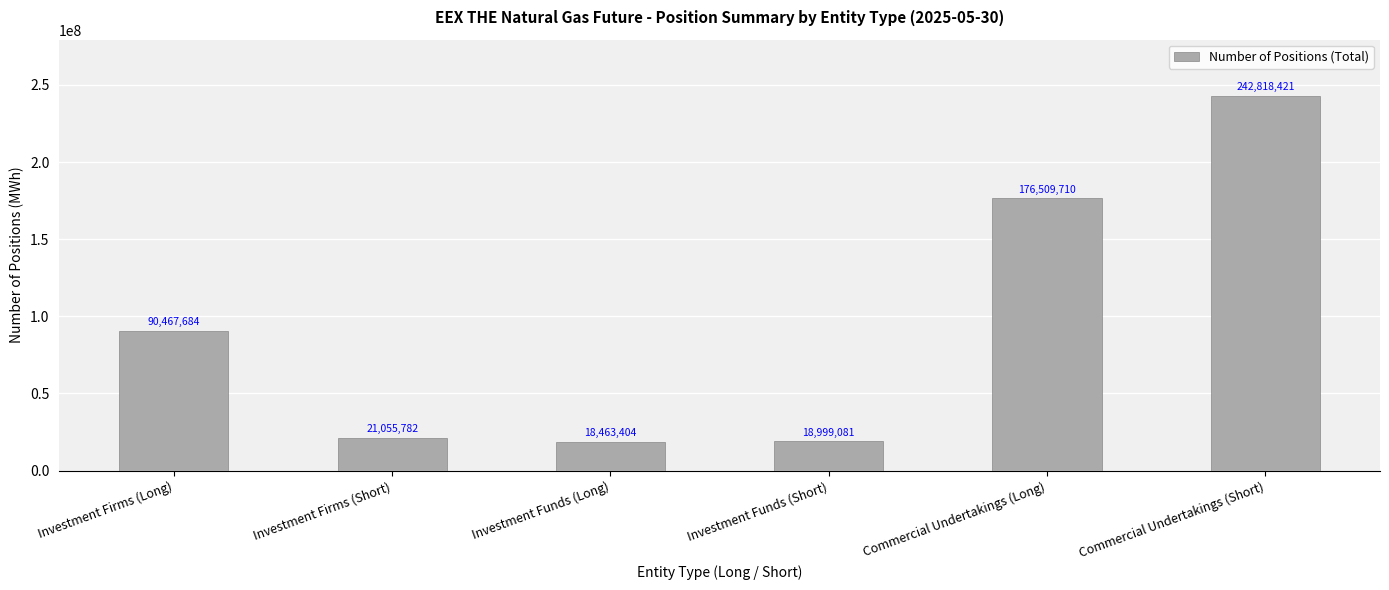

The chart shows a value of 21055782 at Investment Firms (Short). True or false?

True